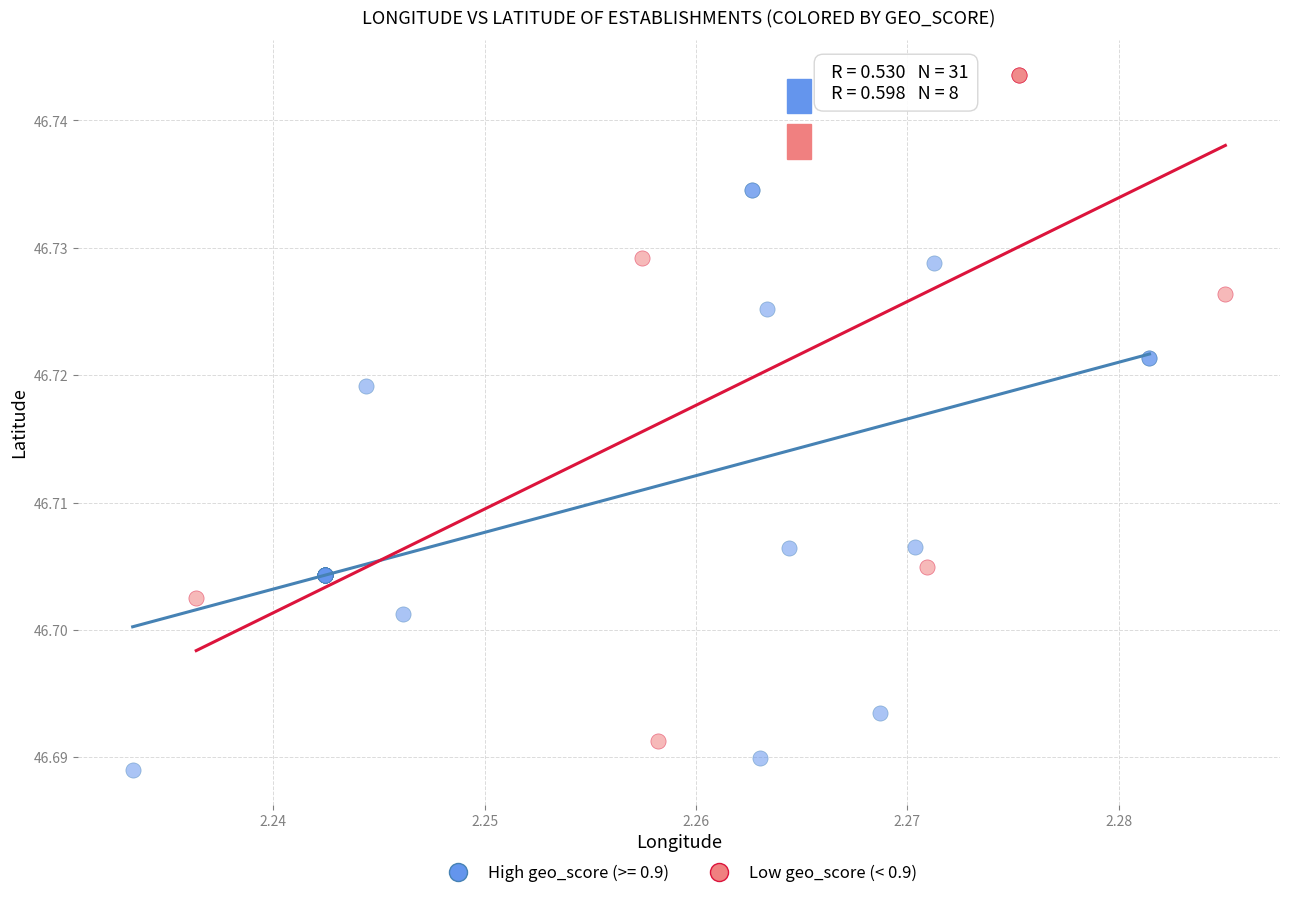

Which series has the largest Y range (max minus min)?

Low geo_score (< 0.9)